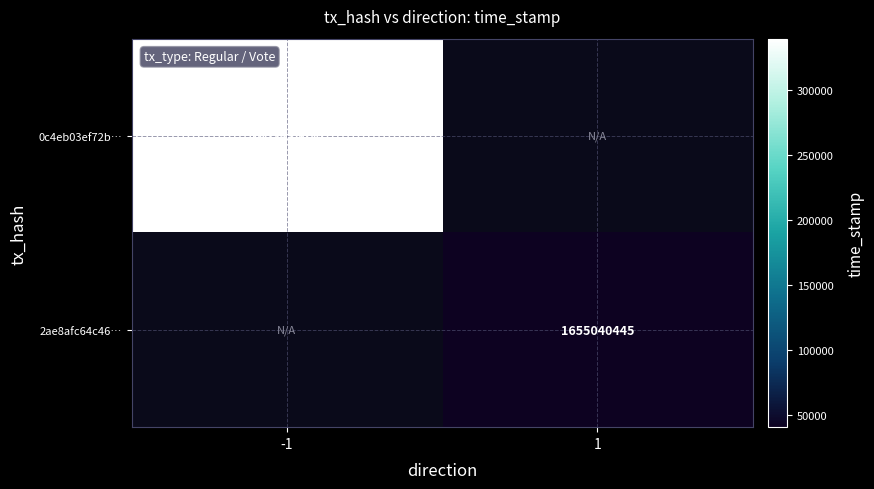

The 0c4eb03ef72b… series shows 1655339099 at -1. True or false?

True